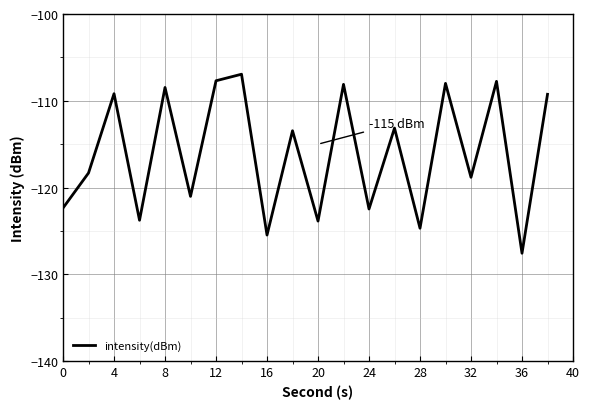

What is the difference between the second highest and minimum values?

19.9